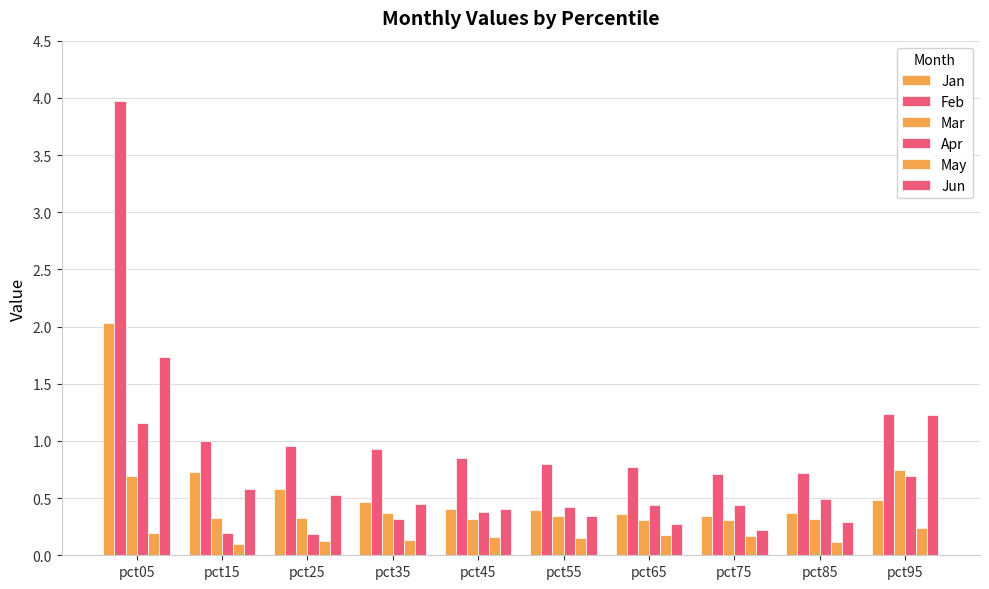

What is the difference between the Feb values at pct25 and pct95?

0.3